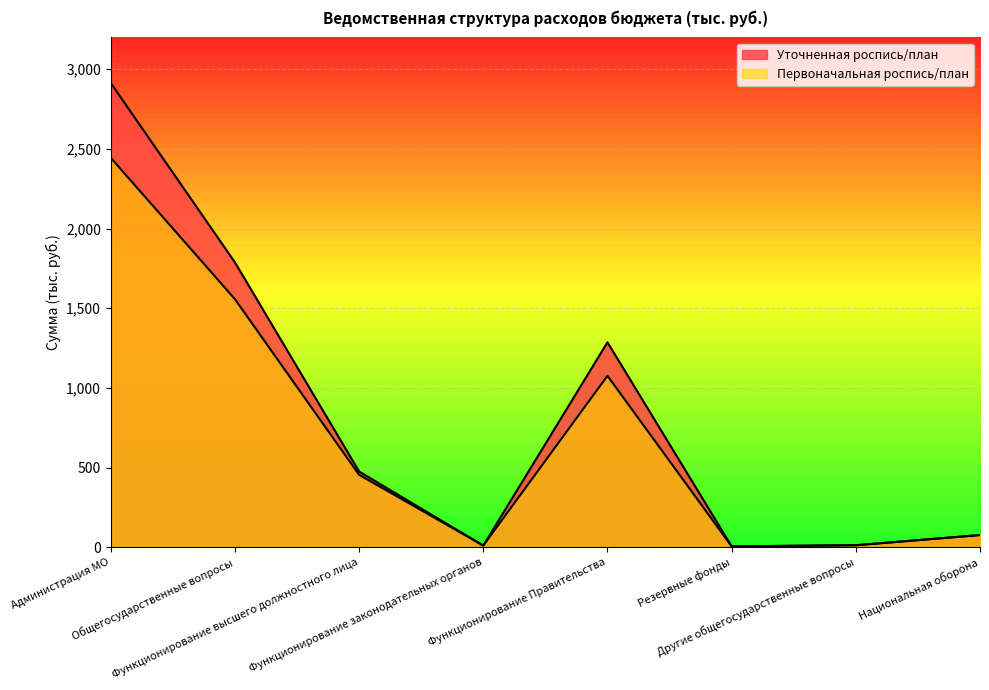

Is it true that Первоначальная роспись/план equals 76.0 at Национальная оборона?

True